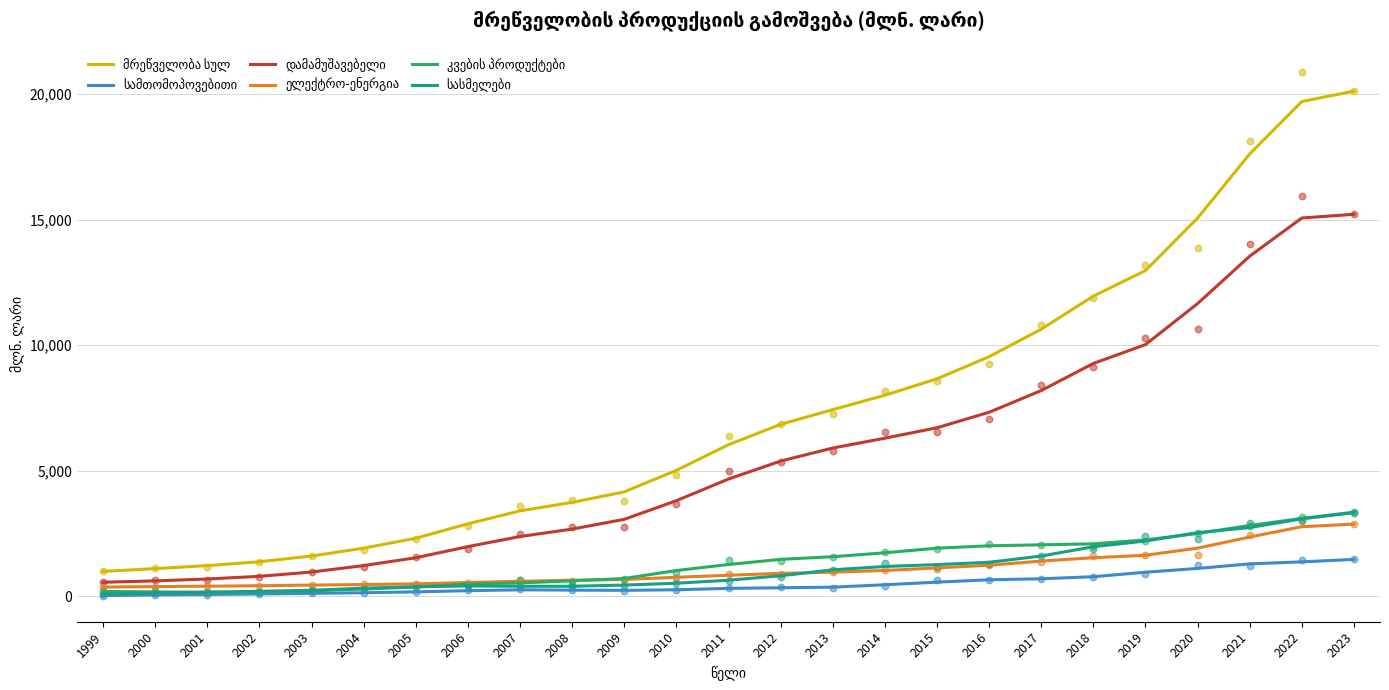

At which category is the sum across all series the highest?

2023